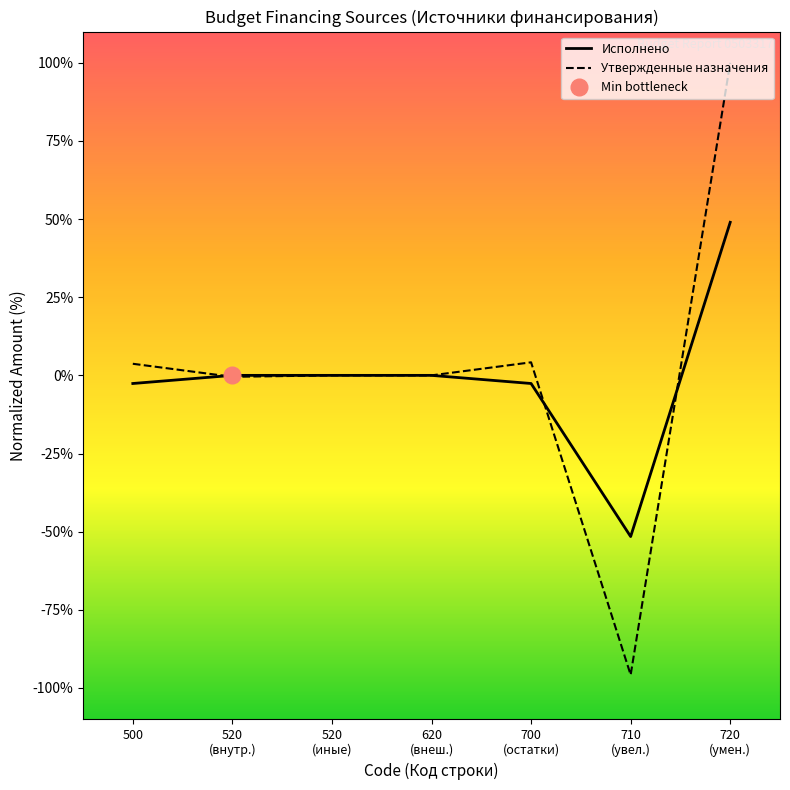

What is the label of the 4th point from the right?

620
(внеш.)